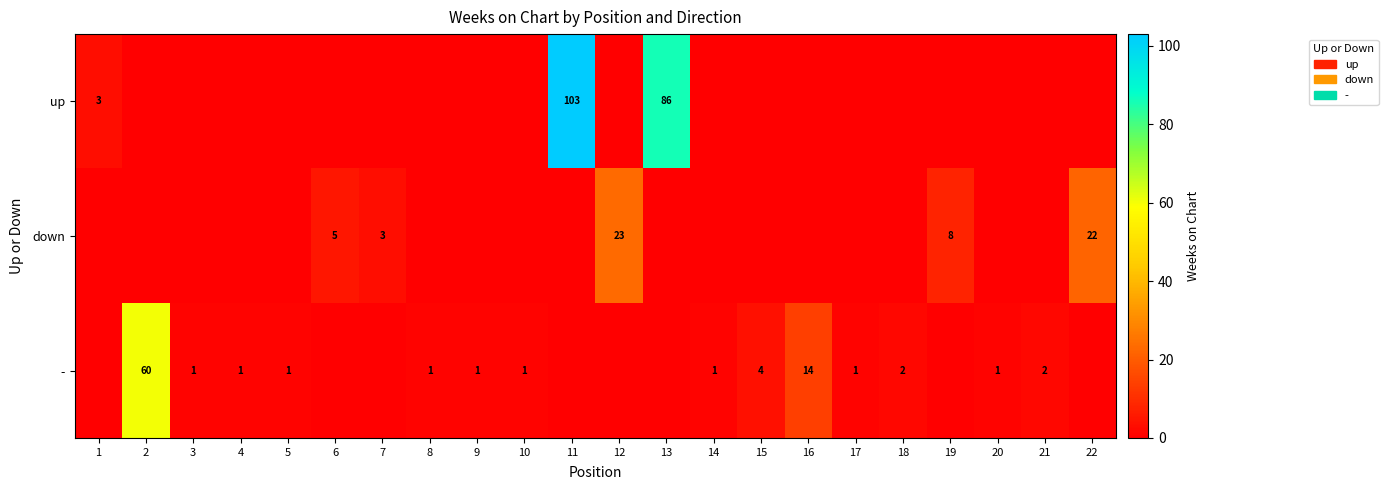

True or false: down has a value of 1 at 6.

False